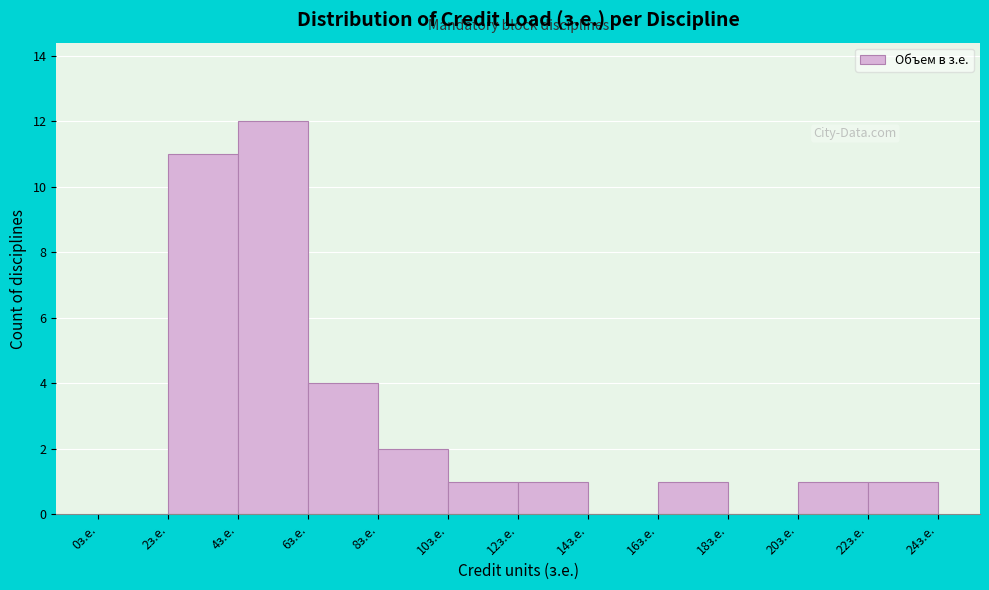

Reading left to right, transcribe this chart: for each bar, give the range it covers on the x-axis and its height. The values are not printed on the chart, so give them approximately, as read against the axis.

0 to 2: 0
2 to 4: 11
4 to 6: 12
6 to 8: 4
8 to 10: 2
10 to 12: 1
12 to 14: 1
14 to 16: 0
16 to 18: 1
18 to 20: 0
20 to 22: 1
22 to 24: 1